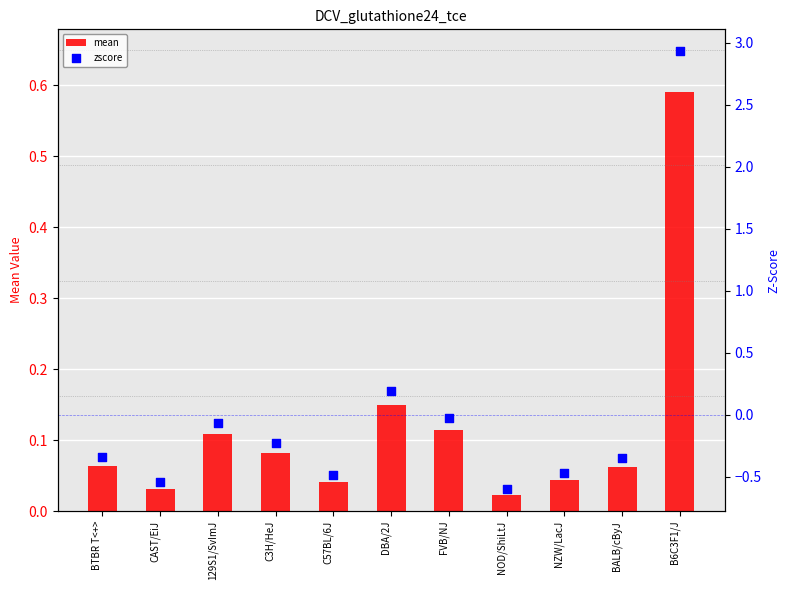

Which series has the largest total across all categories?

mean